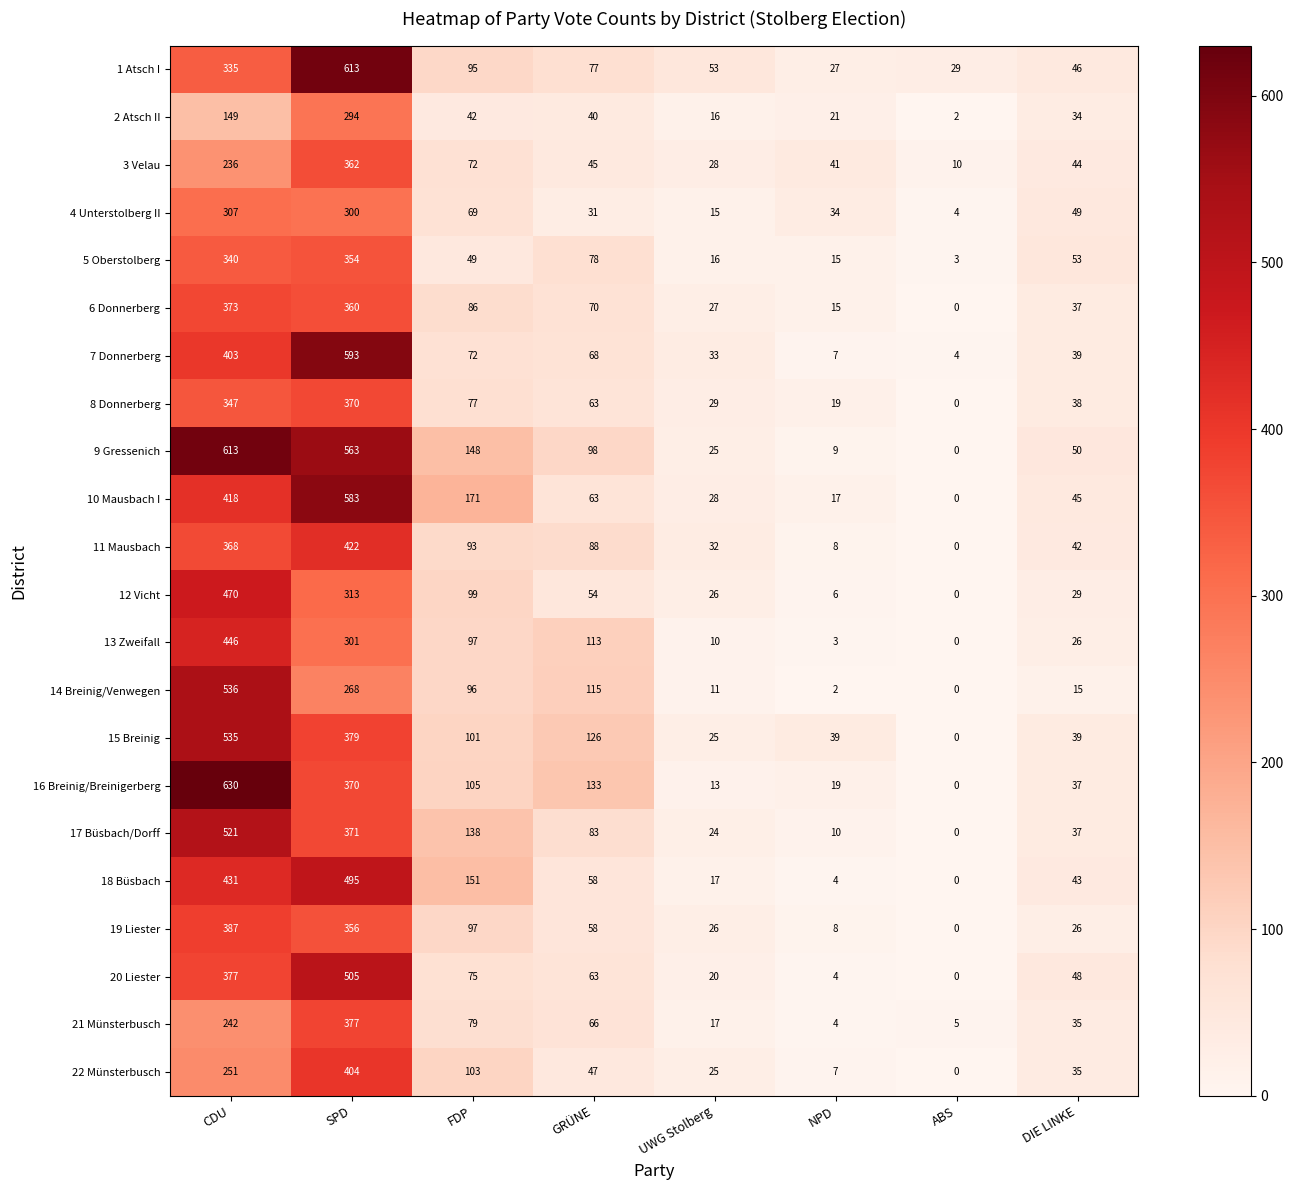

Where does the 20 Liester series first go above 63?

CDU